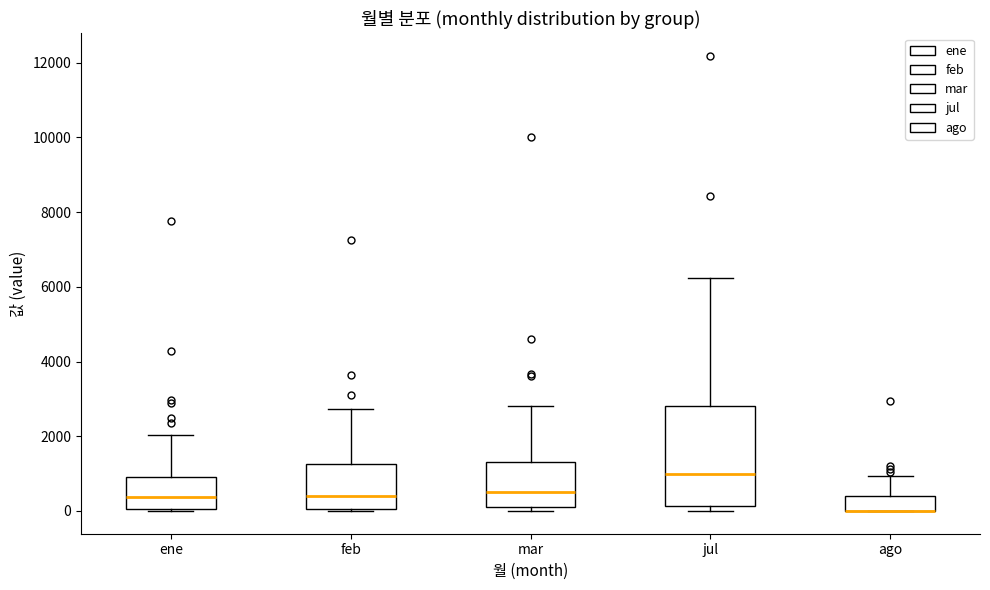

Reading left to right, read every box against the y-axis: the position of its median line, the range the box covers, and the ends of its whiskers. The values are not printed on the chart, so give them approximately, as read against the axis.

ene: median 400, box 0 to 1000, whiskers 0 (just below the box's lower edge) to 2000
feb: median 400, box 0 to 1200, whiskers 0 to 2800
mar: median 600, box 200 to 1400, whiskers 0 to 2800
jul: median 1000, box 200 to 2800, whiskers 0 to 6200
ago: median 0 (drawn on the box's lower edge), box 0 to 400, whiskers 0 to 1000